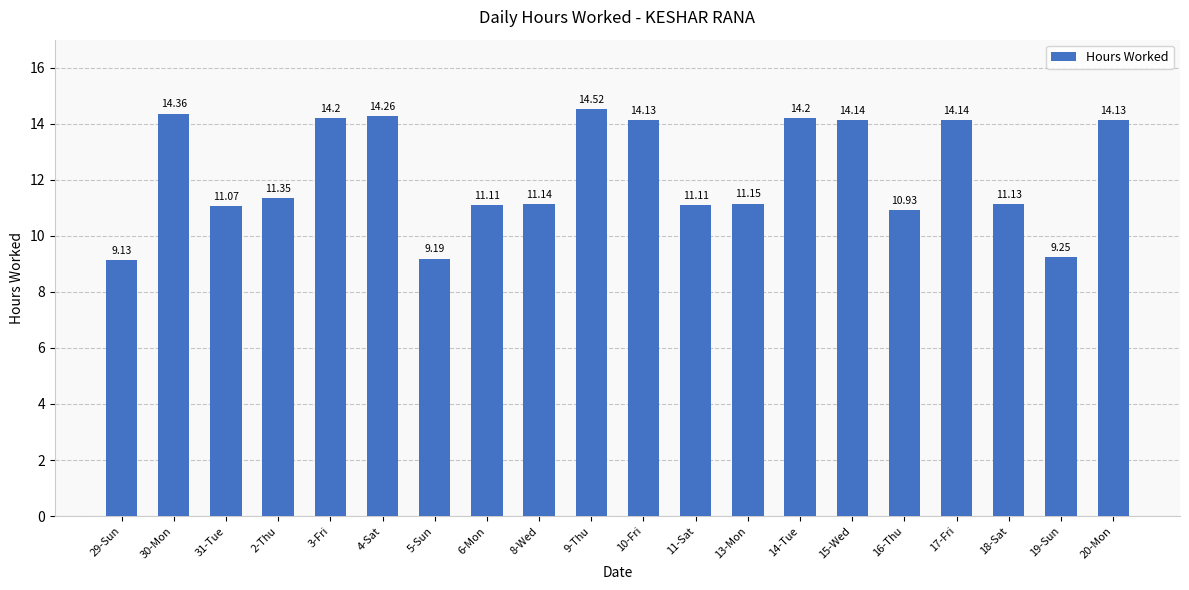

What position from the left is 6-Mon?

8